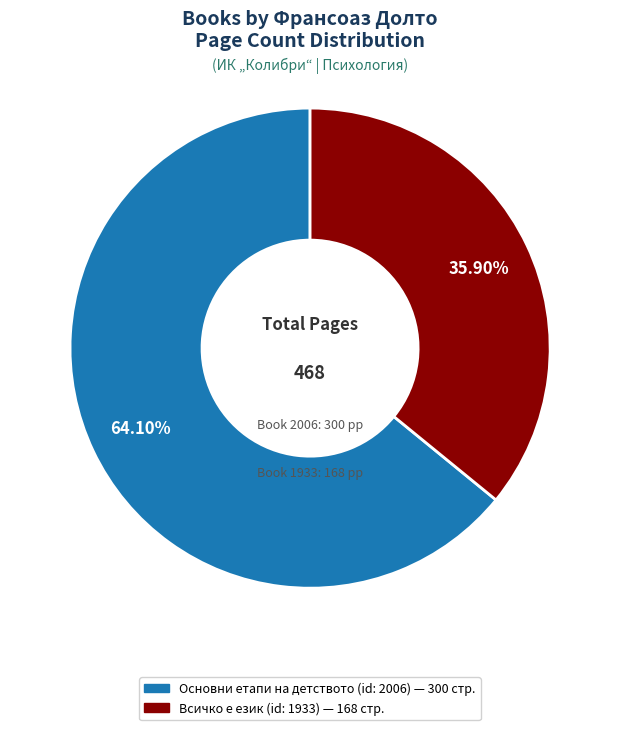

Is there any slice that represents more than half of the pie?

Yes